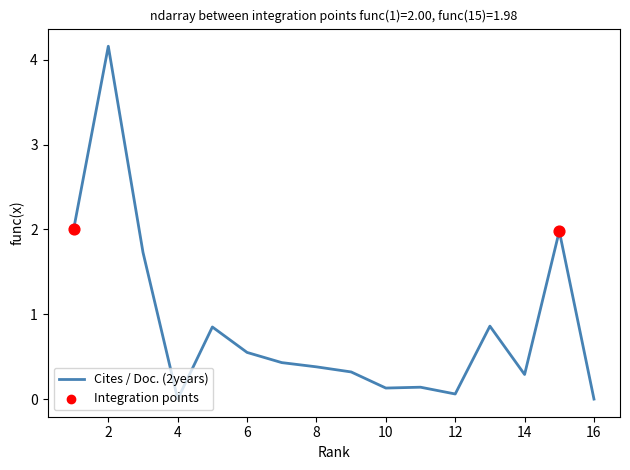

What is the greatest value displayed?

4.2